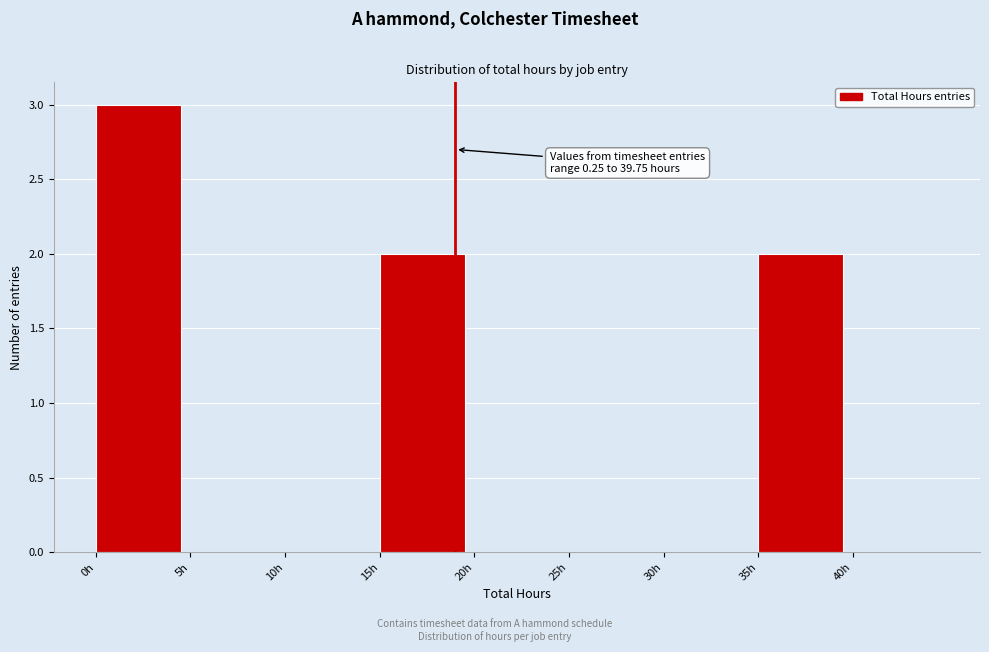

Over which range of the x-axis is the bar tallest?

0 to 5